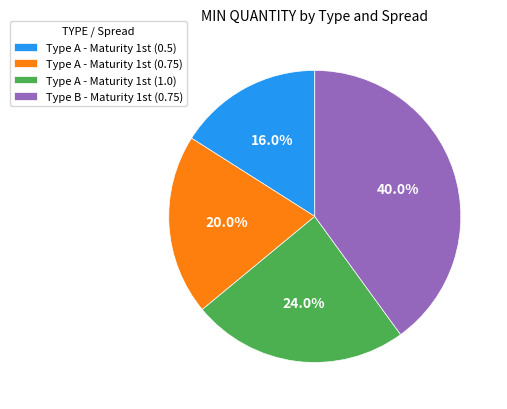

To the nearest percent, what is the average slice percentage?

25%